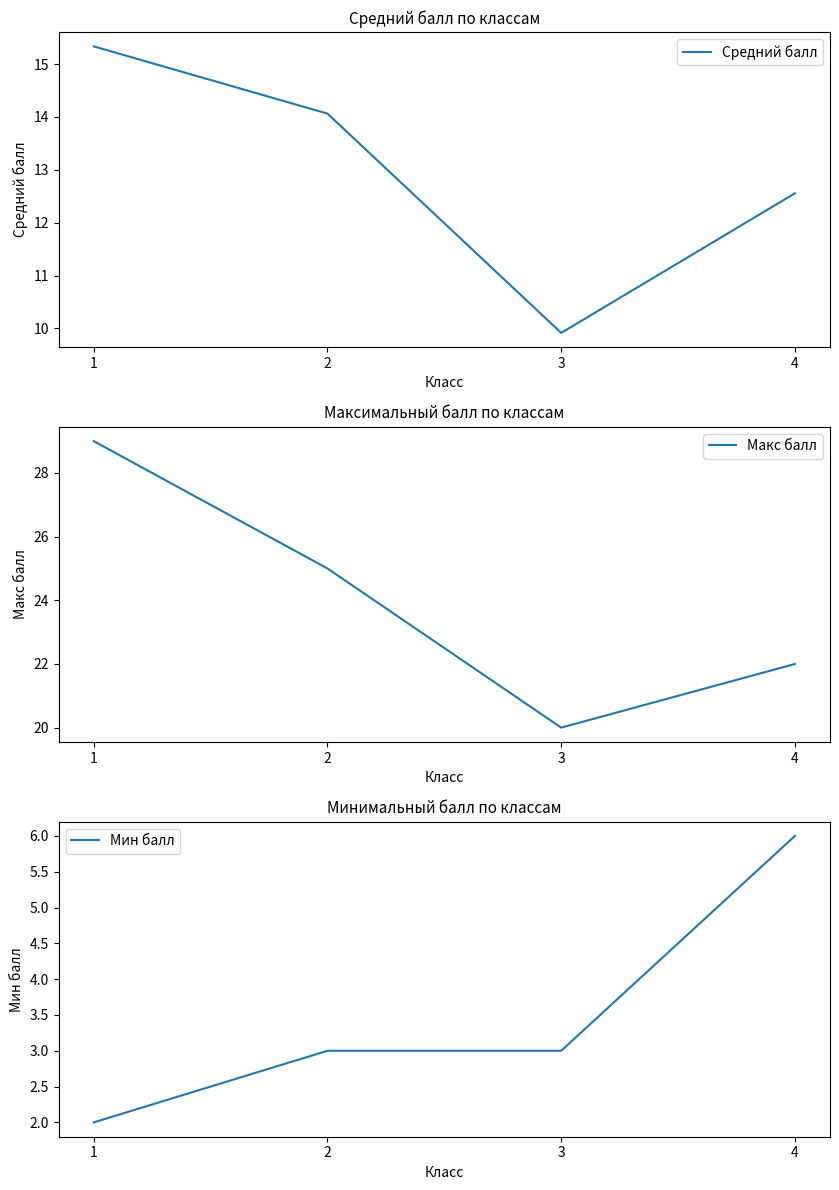

Where is the first local minimum for Средний балл?

3